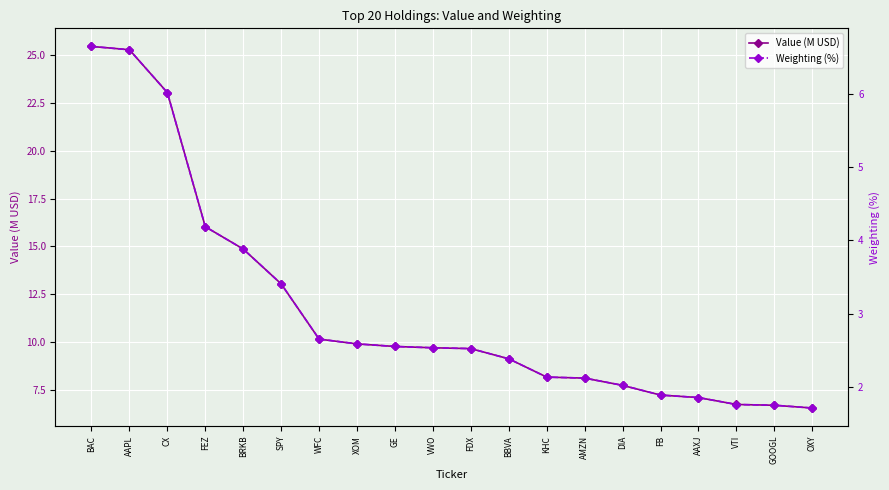

The Weighting (%) series shows 9.2 at CX. True or false?

False